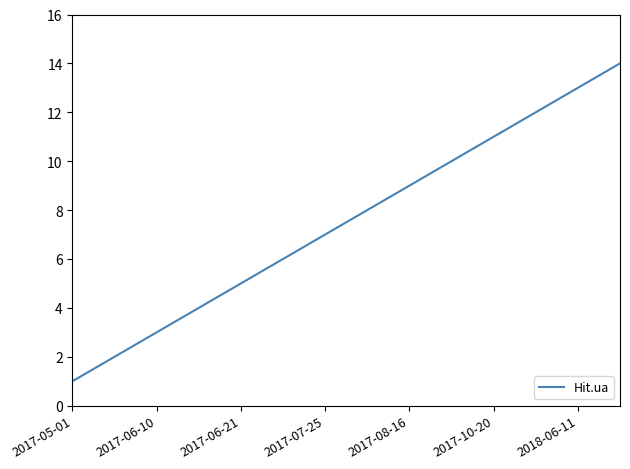

What is the difference between the maximum and minimum values?

13